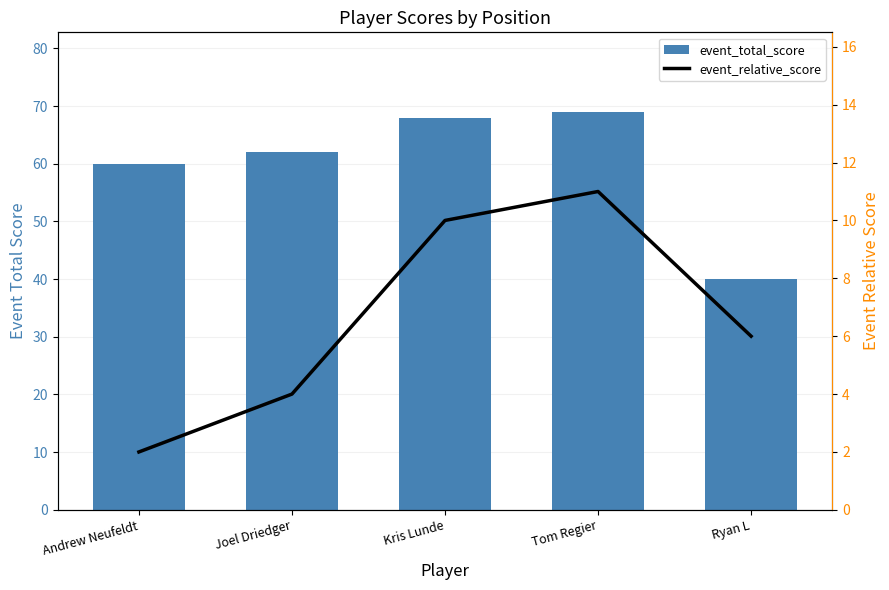

Which series has the largest range (max minus min)?

event_total_score